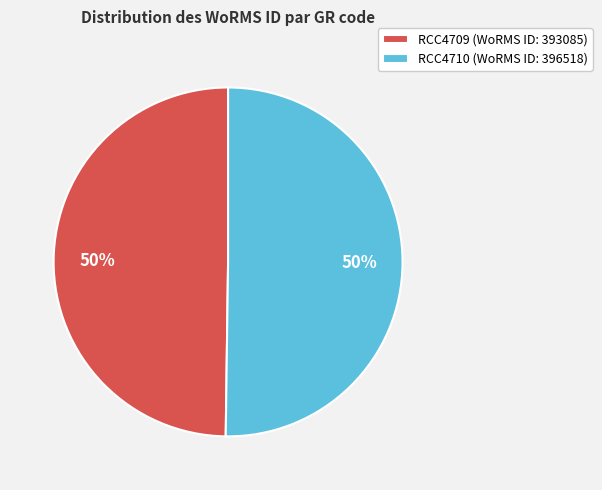

Is the sum of RCC4710 (WoRMS ID: 396518) and RCC4709 (WoRMS ID: 393085) greater than half?

Yes